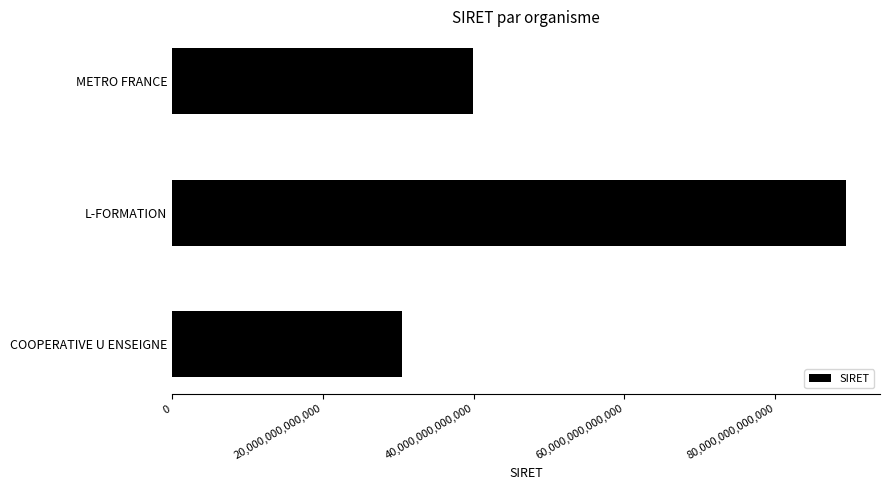

The value at COOPERATIVE U ENSEIGNE is 44492368093037. True or false?

False